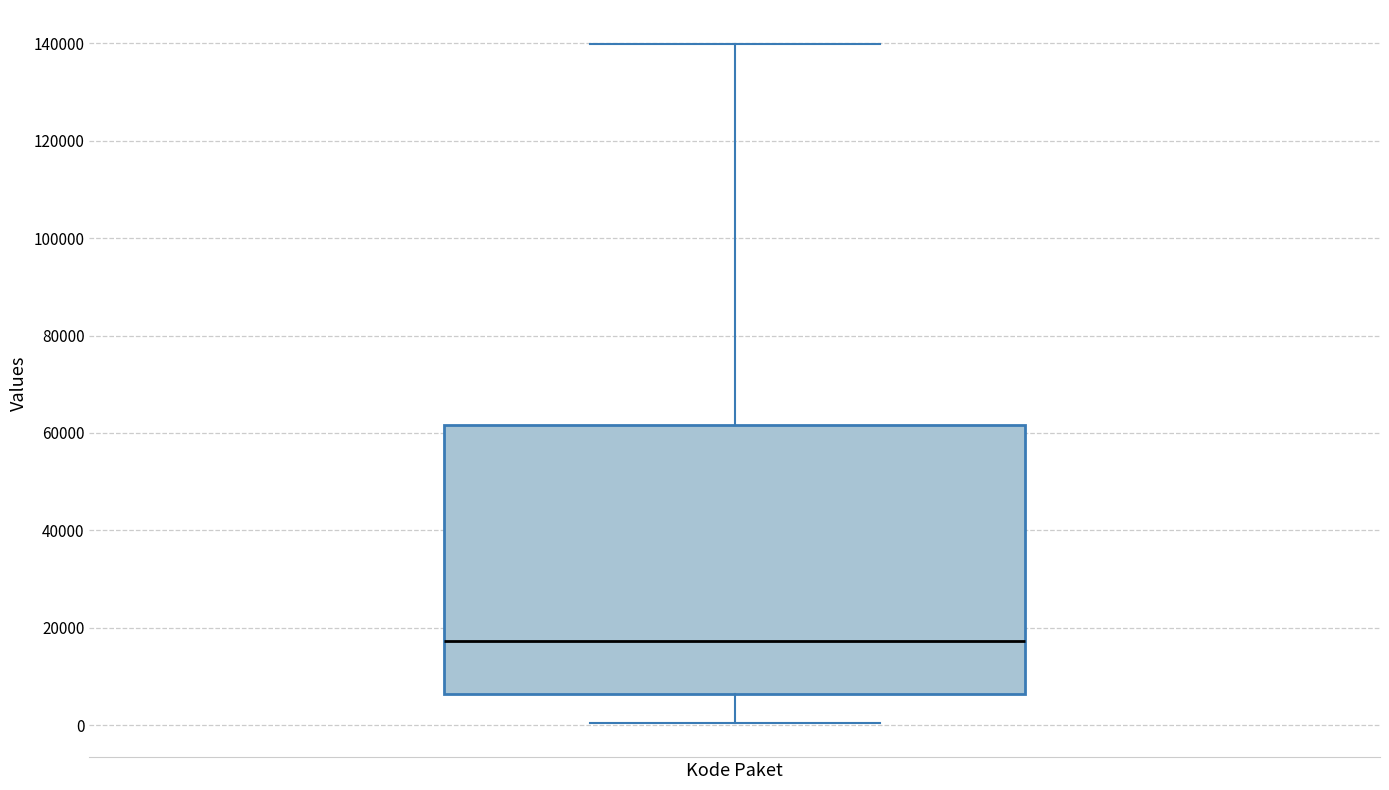

Read this box plot against the y-axis: the position of the median line, the range covered by the box, and the ends of both whiskers. The values are not printed on the chart, so give them approximately, as read against the axis.

median 18000, box 6000 to 62000, whiskers 0 to 140000